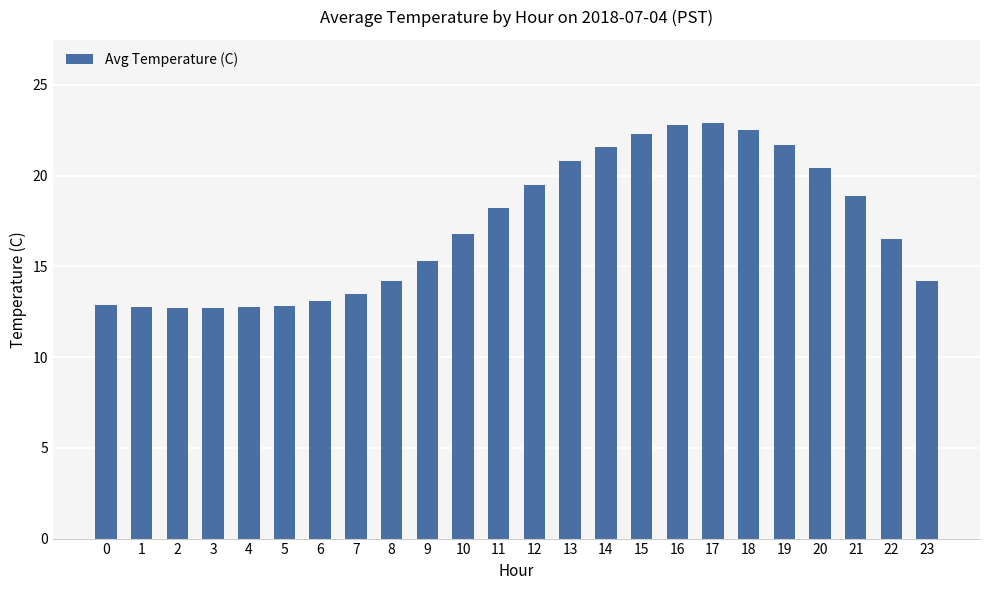

What is the sum of the values at 16 and 5?

35.6